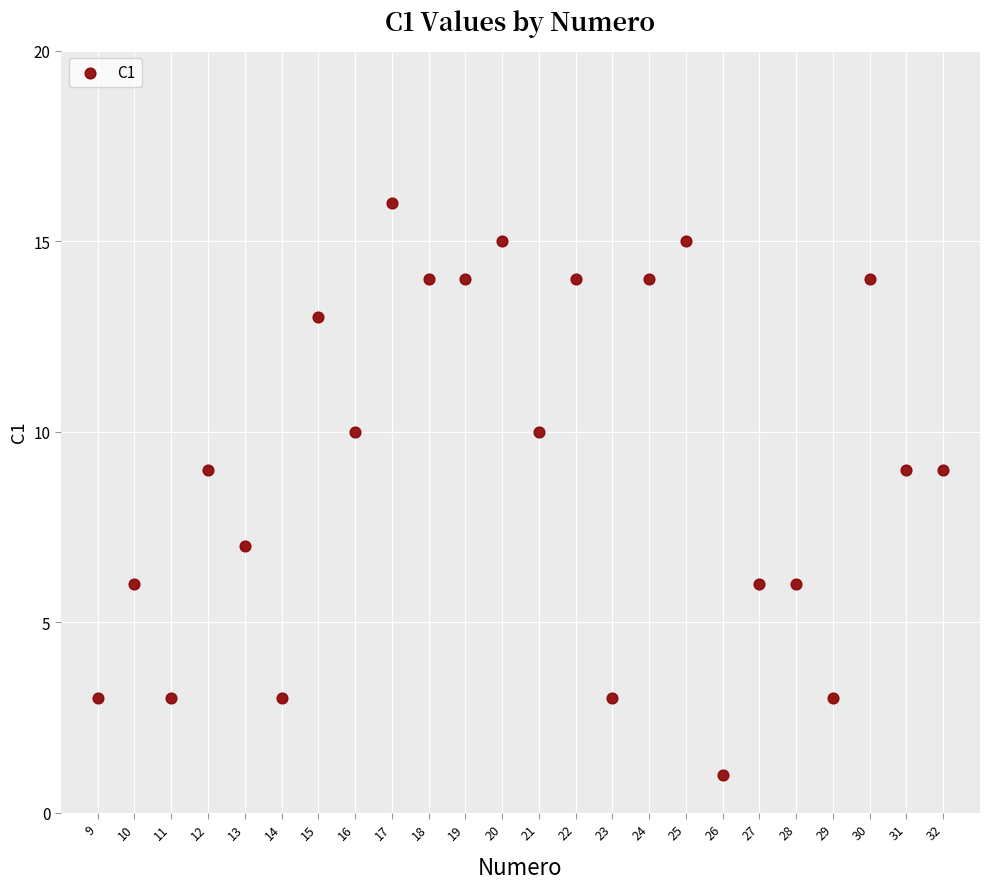

List the coordinates of all points as (Y, X) pairs, reading left to right.

(3, 9)  (6, 10)  (3, 11)  (9, 12)  (7, 13)  (3, 14)  (13, 15)  (10, 16)  (16, 17)  (14, 18)  (14, 19)  (15, 20)  (10, 21)  (14, 22)  (3, 23)  (14, 24)  (15, 25)  (1, 26)  (6, 27)  (6, 28)  (3, 29)  (14, 30)  (9, 31)  (9, 32)